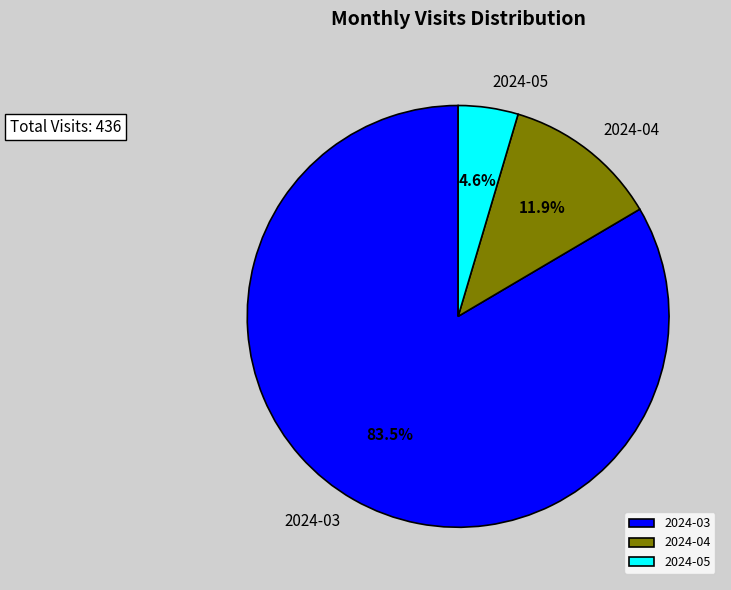

To the nearest percent, what is the difference between the largest and smallest slice percentages?

79%